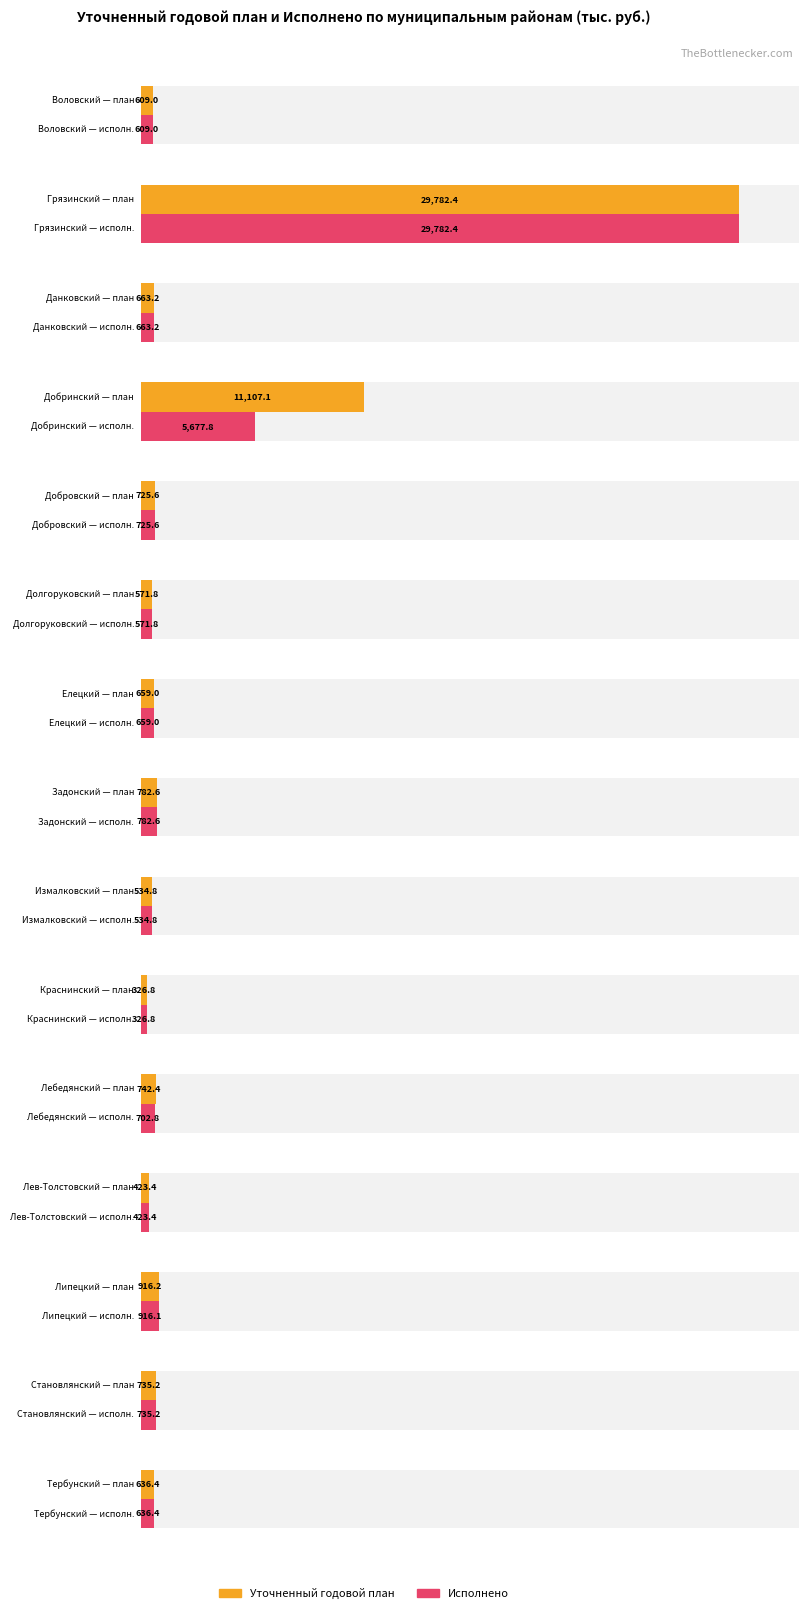

Rank the categories by Исполнено value from lowest to highest.

Краснинский, Лев-Толстовский, Измалковский, Долгоруковский, Воловский, Тербунский, Елецкий, Данковский, Лебедянский, Добровский, Становлянский, Задонский, Липецкий, Добринский, Грязинский